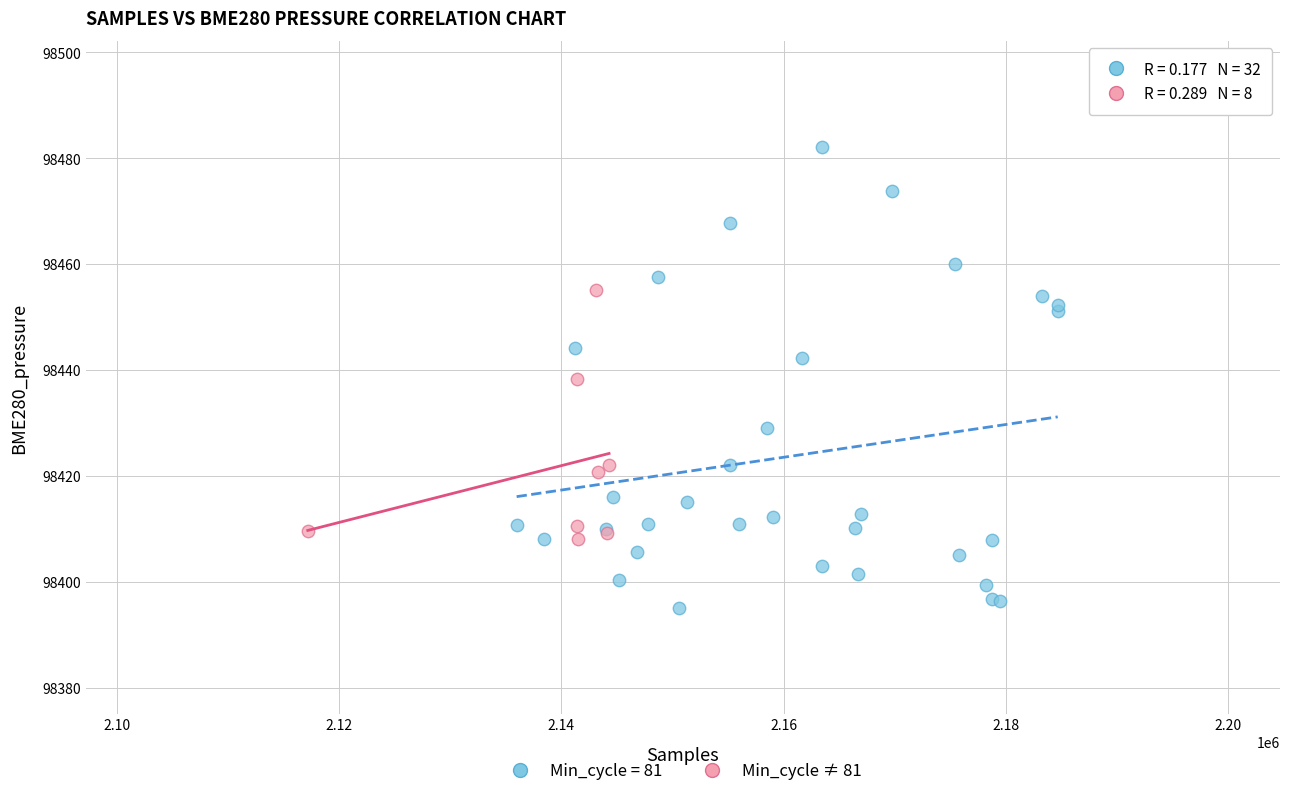

Which series contains the highest Y value?

Min_cycle = 81